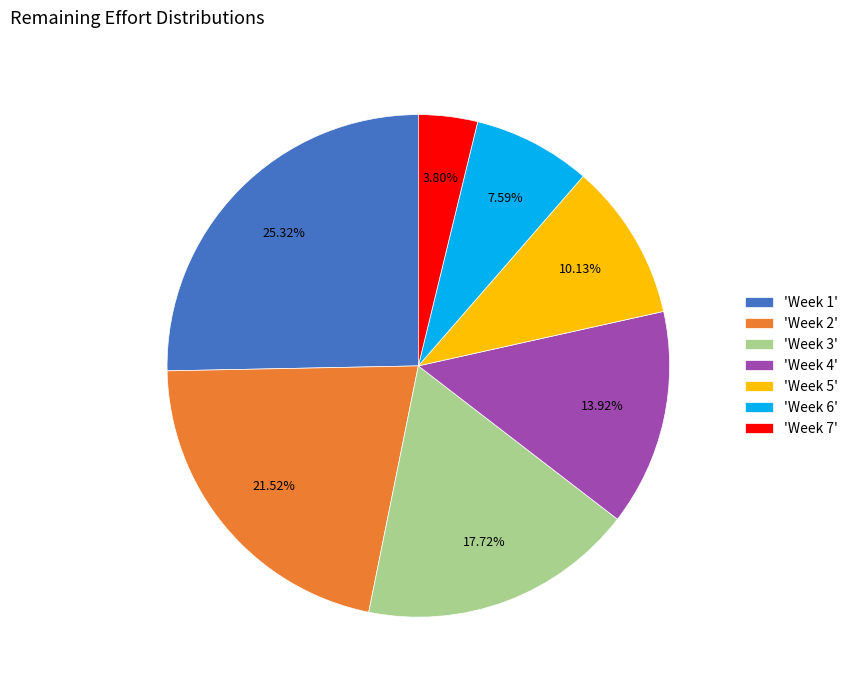

Between 'Week 3' and 'Week 5', which is larger?

'Week 3'